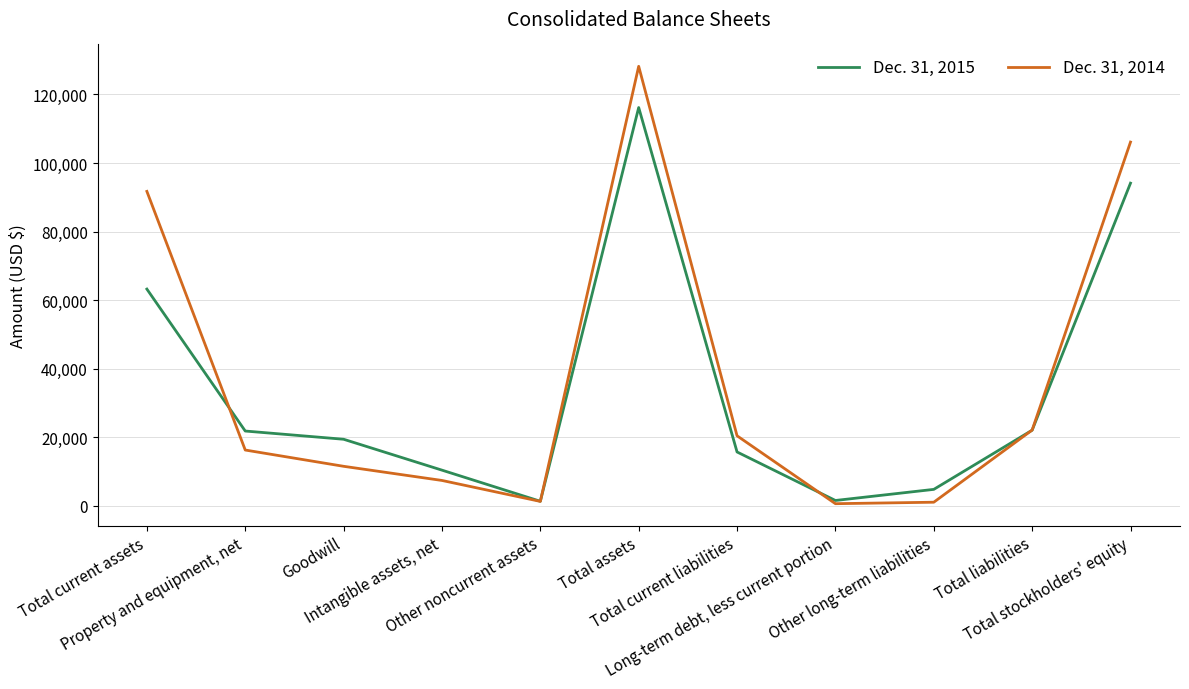

At which category is the sum across all series the highest?

Total assets